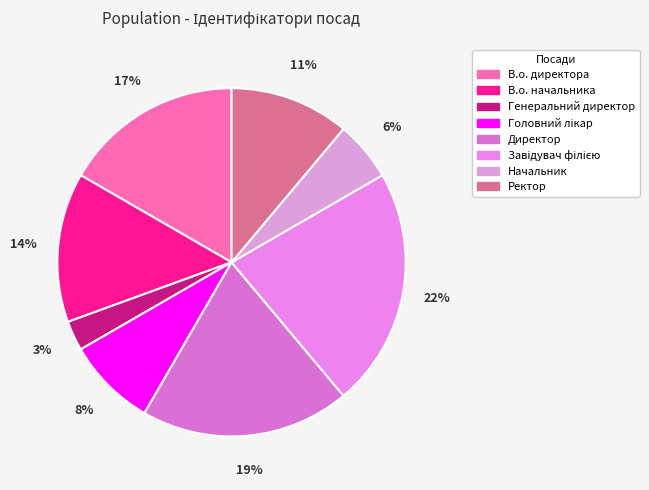

Does В.о. начальника represent more than half of the total?

No